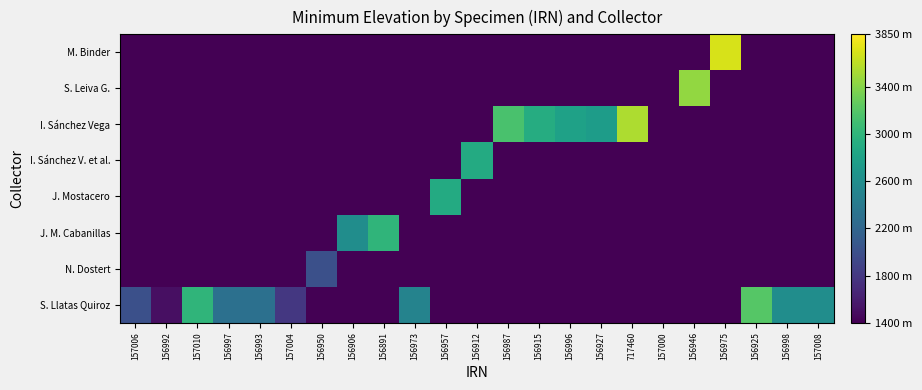

Reading left to right, list all the values displayed in this chart.

S. Llatas Quiroz: 157006=2000	156992=1500	157010=3000	156997=2300	156993=2300	157004=1800	156950=1400	156906=1400	156891=1400	156973=2500	156957=1400	156912=1400	156987=1400	156915=1400	156996=1400	156927=1400	717460=1400	157000=1400	156946=1400	156975=1400	156925=3200	156998=2600	157008=2600
N. Dostert: 157006=1400	156992=1400	157010=1400	156997=1400	156993=1400	157004=1400	156950=2000	156906=1400	156891=1400	156973=1400	156957=1400	156912=1400	156987=1400	156915=1400	156996=1400	156927=1400	717460=1400	157000=1400	156946=1400	156975=1400	156925=1400	156998=1400	157008=1400
J. M. Cabanillas: 157006=1400	156992=1400	157010=1400	156997=1400	156993=1400	157004=1400	156950=1400	156906=2600	156891=3000	156973=1400	156957=1400	156912=1400	156987=1400	156915=1400	156996=1400	156927=1400	717460=1400	157000=1400	156946=1400	156975=1400	156925=1400	156998=1400	157008=1400
J. Mostacero: 157006=1400	156992=1400	157010=1400	156997=1400	156993=1400	157004=1400	156950=1400	156906=1400	156891=1400	156973=1400	156957=2900	156912=1400	156987=1400	156915=1400	156996=1400	156927=1400	717460=1400	157000=1400	156946=1400	156975=1400	156925=1400	156998=1400	157008=1400
I. Sánchez V. et al.: 157006=1400	156992=1400	157010=1400	156997=1400	156993=1400	157004=1400	156950=1400	156906=1400	156891=1400	156973=1400	156957=1400	156912=2900	156987=1400	156915=1400	156996=1400	156927=1400	717460=1400	157000=1400	156946=1400	156975=1400	156925=1400	156998=1400	157008=1400
I. Sánchez Vega: 157006=1400	156992=1400	157010=1400	156997=1400	156993=1400	157004=1400	156950=1400	156906=1400	156891=1400	156973=1400	156957=1400	156912=1400	156987=3150	156915=2920	156996=2800	156927=2750	717460=3550	157000=1400	156946=1400	156975=1400	156925=1400	156998=1400	157008=1400
S. Leiva G.: 157006=1400	156992=1400	157010=1400	156997=1400	156993=1400	157004=1400	156950=1400	156906=1400	156891=1400	156973=1400	156957=1400	156912=1400	156987=1400	156915=1400	156996=1400	156927=1400	717460=1400	157000=1400	156946=3450	156975=1400	156925=1400	156998=1400	157008=1400
M. Binder: 157006=1400	156992=1400	157010=1400	156997=1400	156993=1400	157004=1400	156950=1400	156906=1400	156891=1400	156973=1400	156957=1400	156912=1400	156987=1400	156915=1400	156996=1400	156927=1400	717460=1400	157000=1400	156946=1400	156975=3700	156925=1400	156998=1400	157008=1400